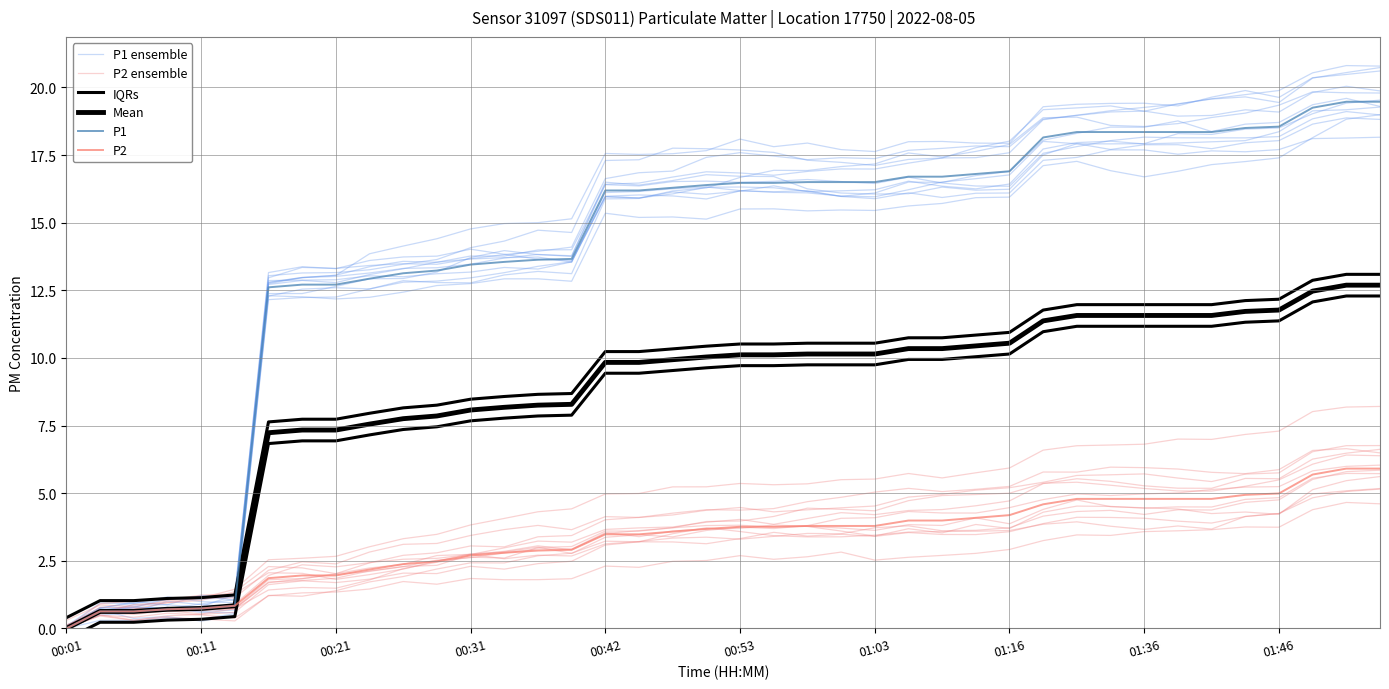

What are all the series names shown in the legend?

P1 ensemble, P2 ensemble, IQRs, Mean, P1, P2